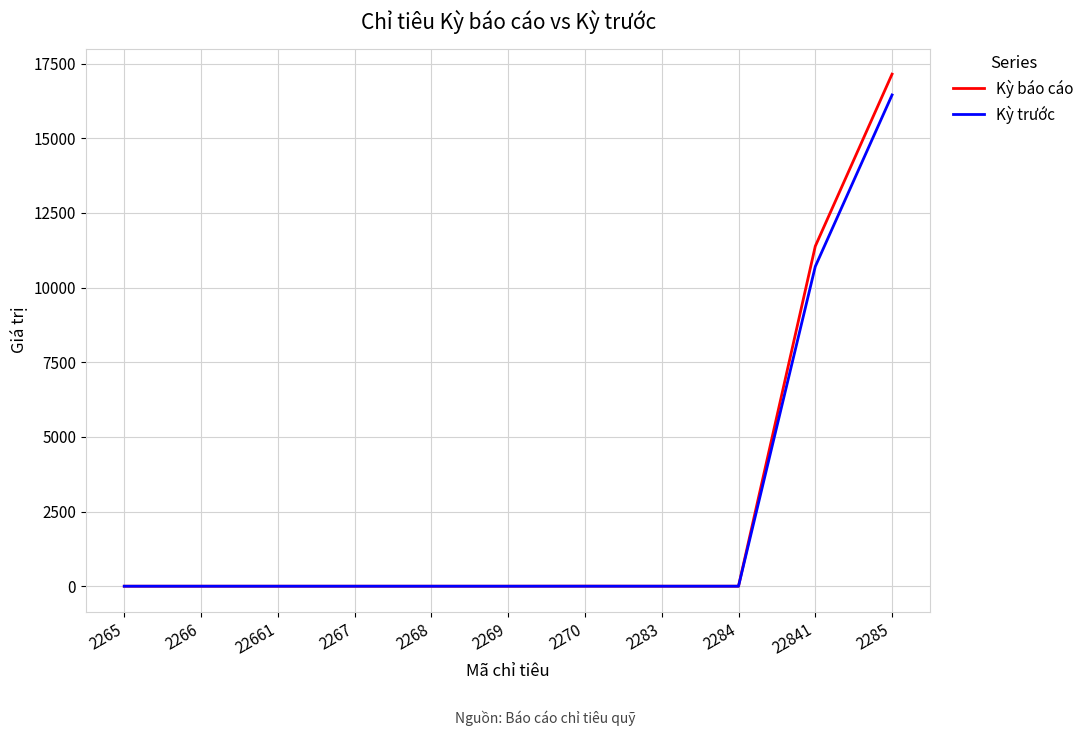

Where is Kỳ báo cáo nearest to the value 8574?

22841